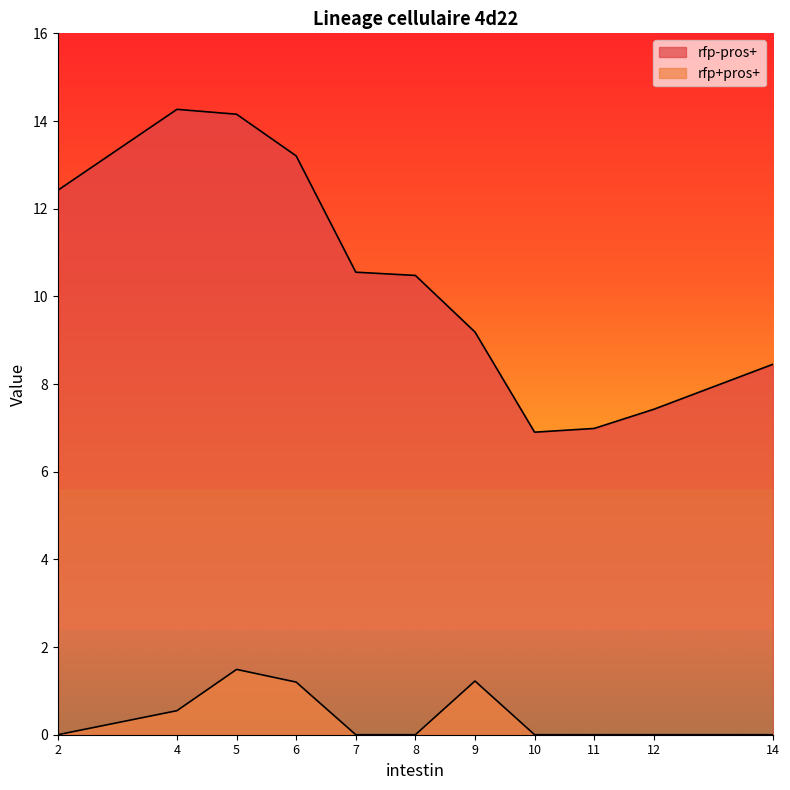

How many data points does each series have?

11